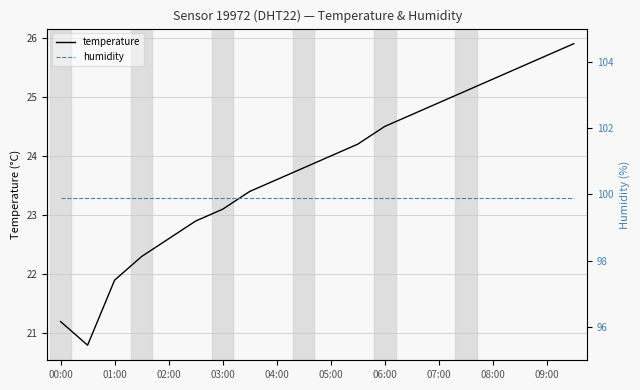

Is it true that temperature equals 24.0 at 05:00?

True